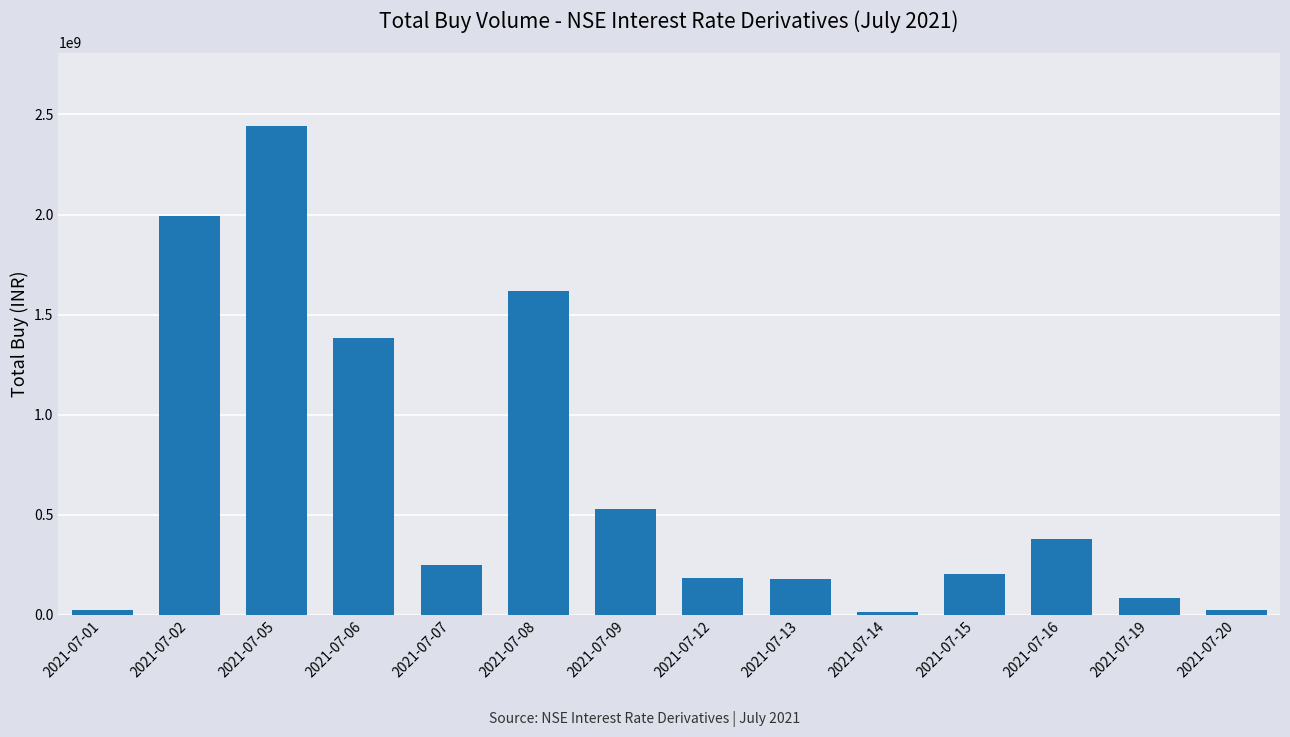

What is the maximum value shown in the chart?

2442403740